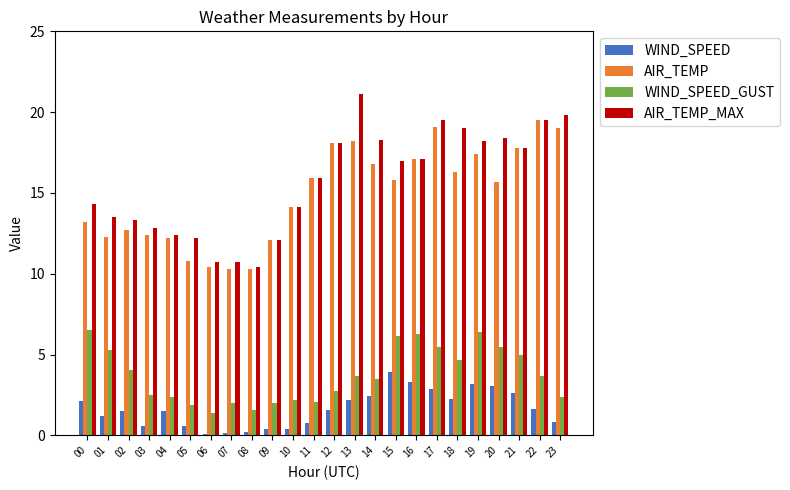

Between 10 and 19, which series saw the biggest shift?

WIND_SPEED_GUST